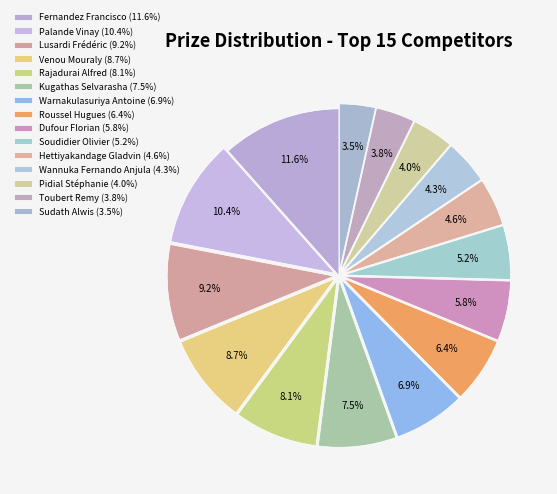

Do Soudidier Olivier and Roussel Hugues together represent more than half of the pie?

No